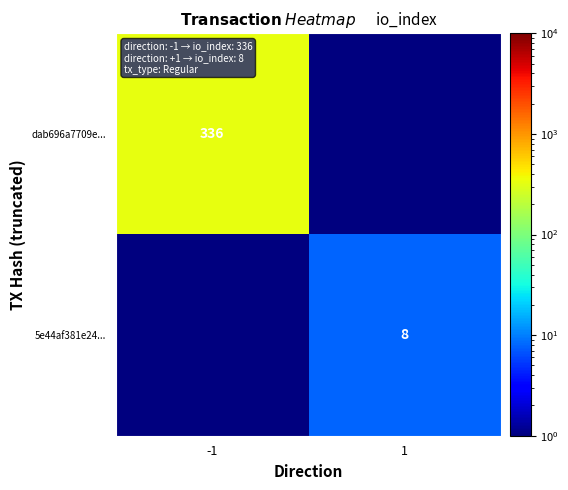

True or false: dab696a7709e... has a value of 208.5 at -1.

False